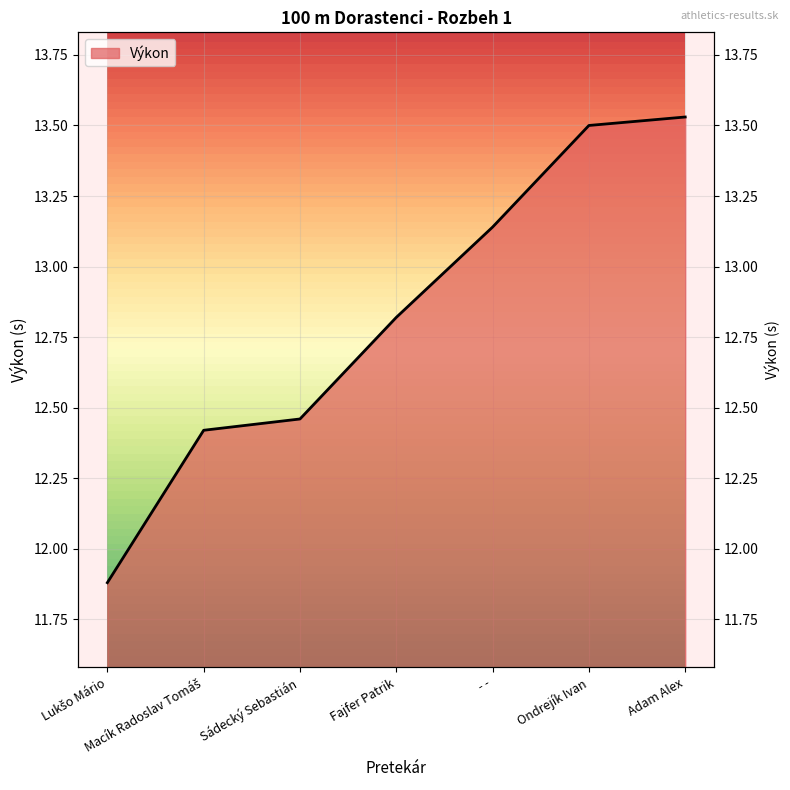

What is the sum of the values at Lukšo Mário and Ondrejík Ivan?

25.4